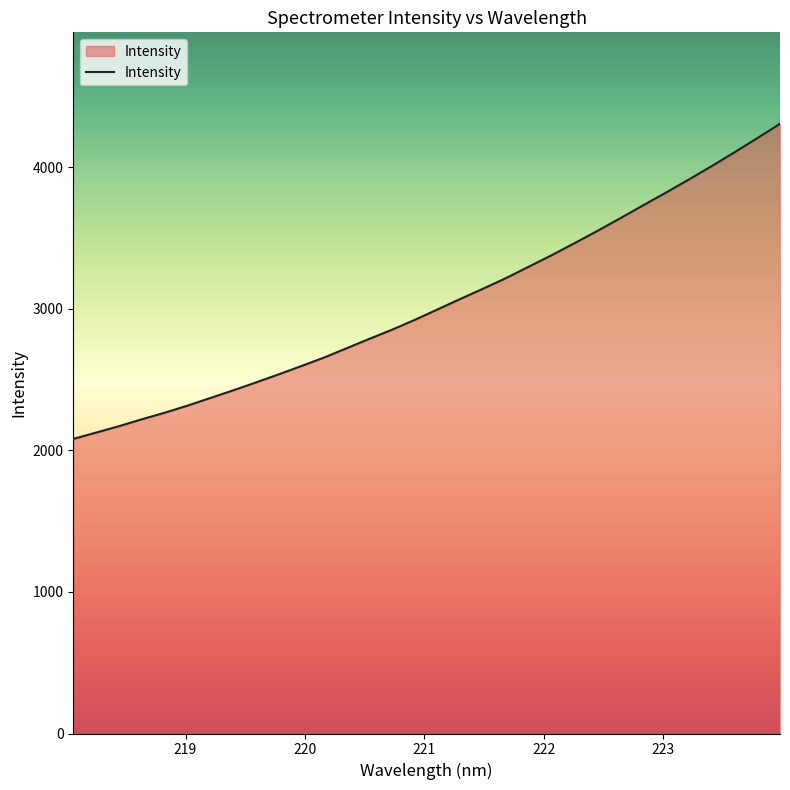

What is the maximum value shown in the chart?

4306.1